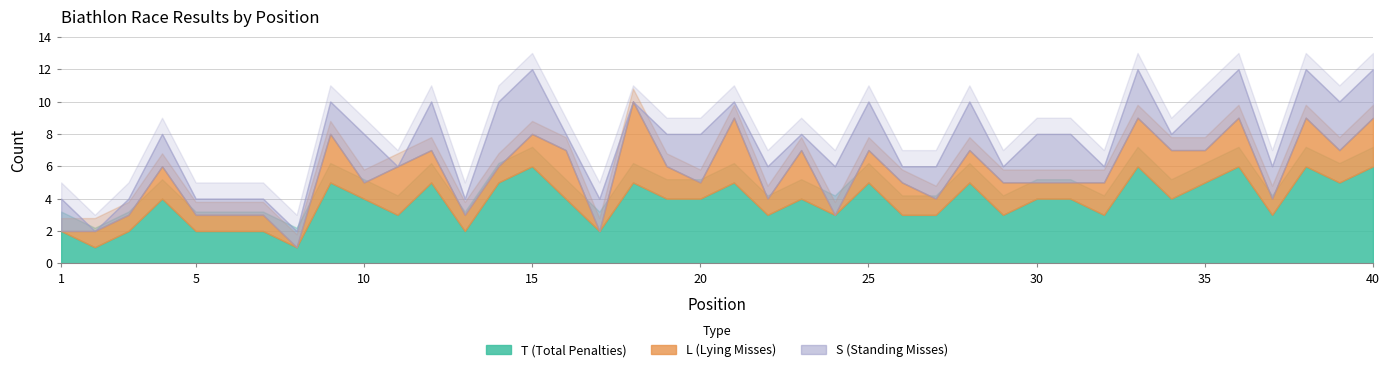

What value does the T series have at 38?

6